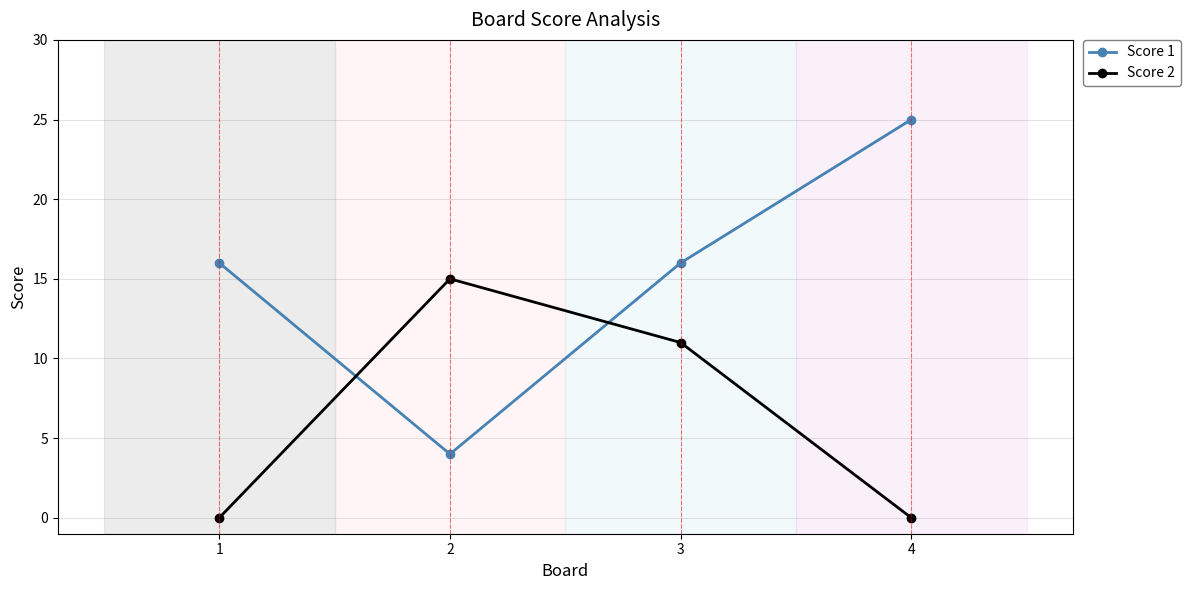

What is the difference between the highest and lowest values at 4?

25